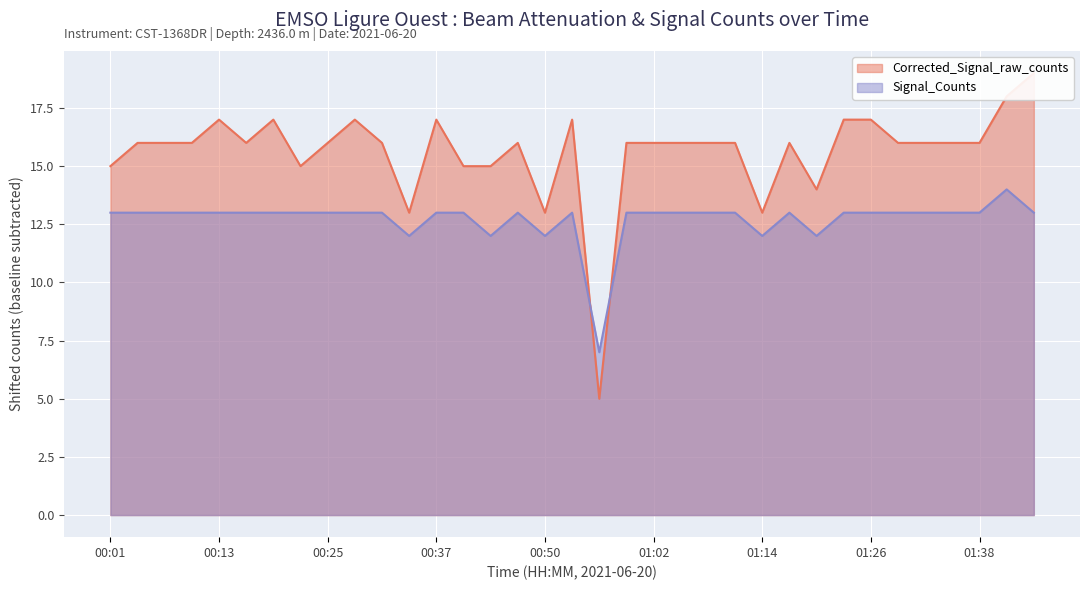

At which label does Corrected_Signal_raw_counts reach its peak?

01:44